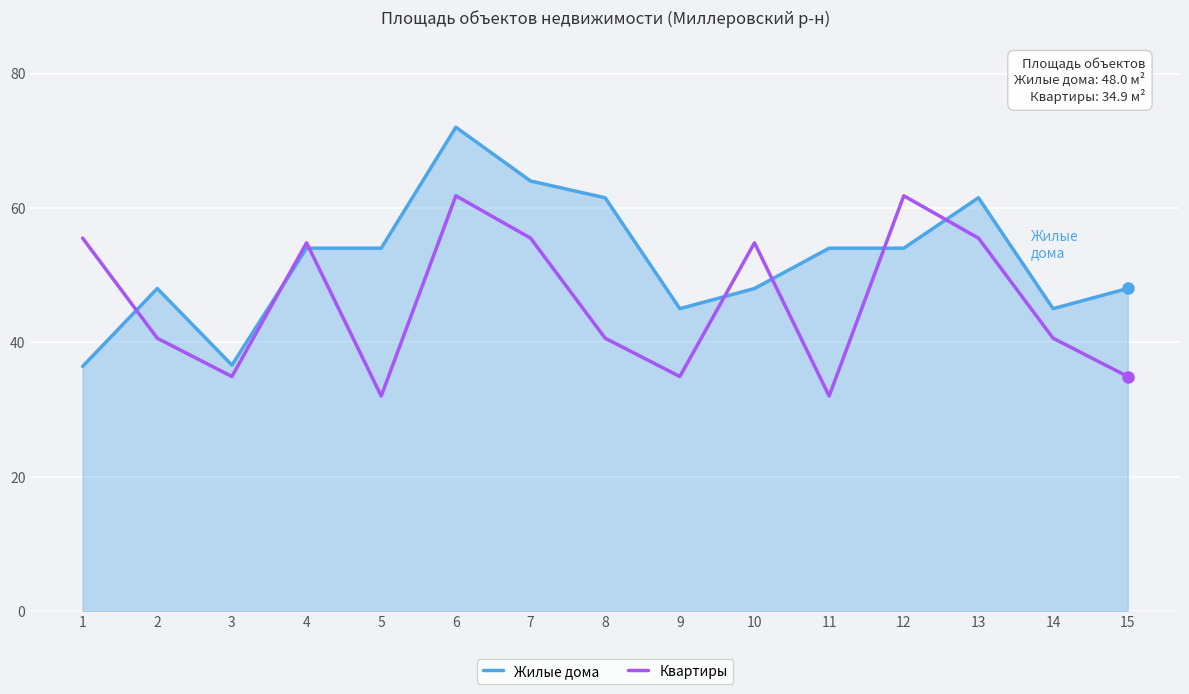

What is the difference between the highest and lowest values at 14?

4.4